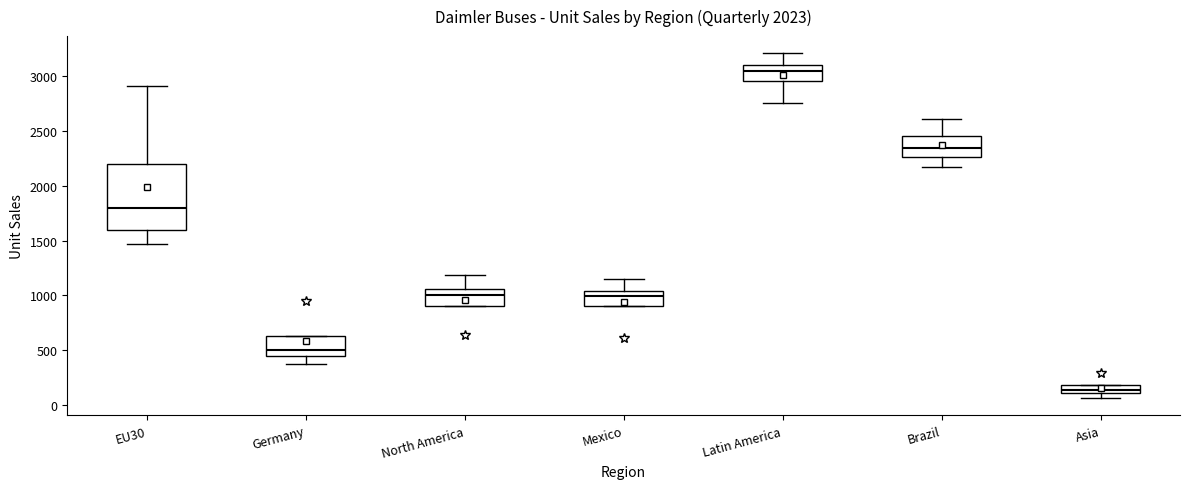

Which box has the highest median line?

Latin America